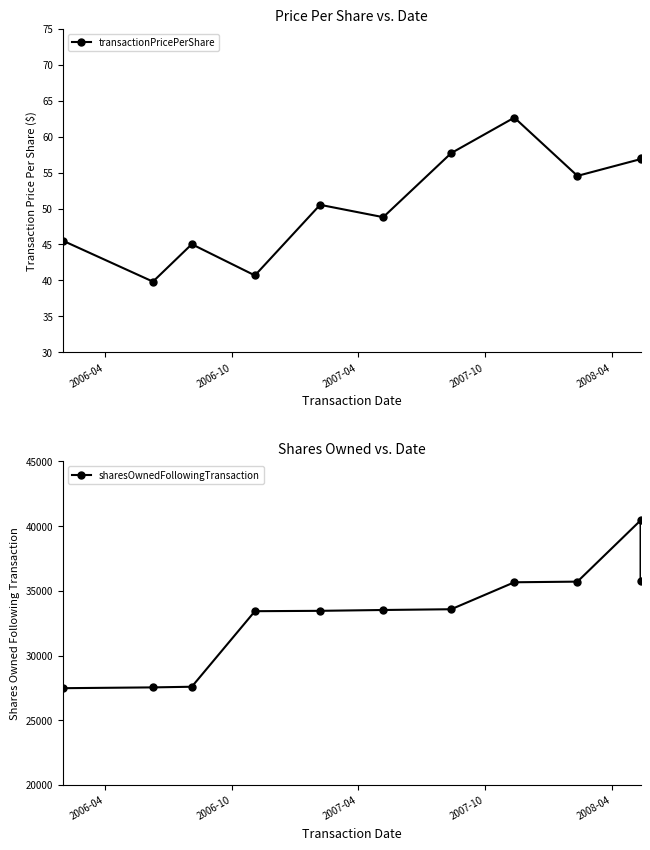

Is the value of transactionPricePerShare at 2008-04 greater than the value of sharesOwnedFollowingTransaction at 8?

No